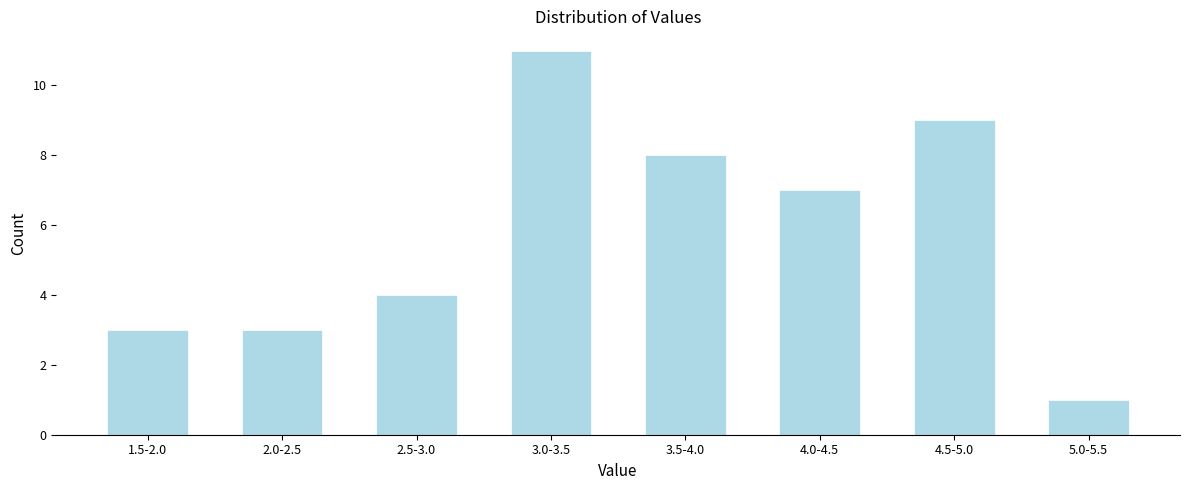

Reading right to left, list all the values displayed in this chart.

5.0-5.5=1	4.5-5.0=9	4.0-4.5=7	3.5-4.0=8	3.0-3.5=11	2.5-3.0=4	2.0-2.5=3	1.5-2.0=3